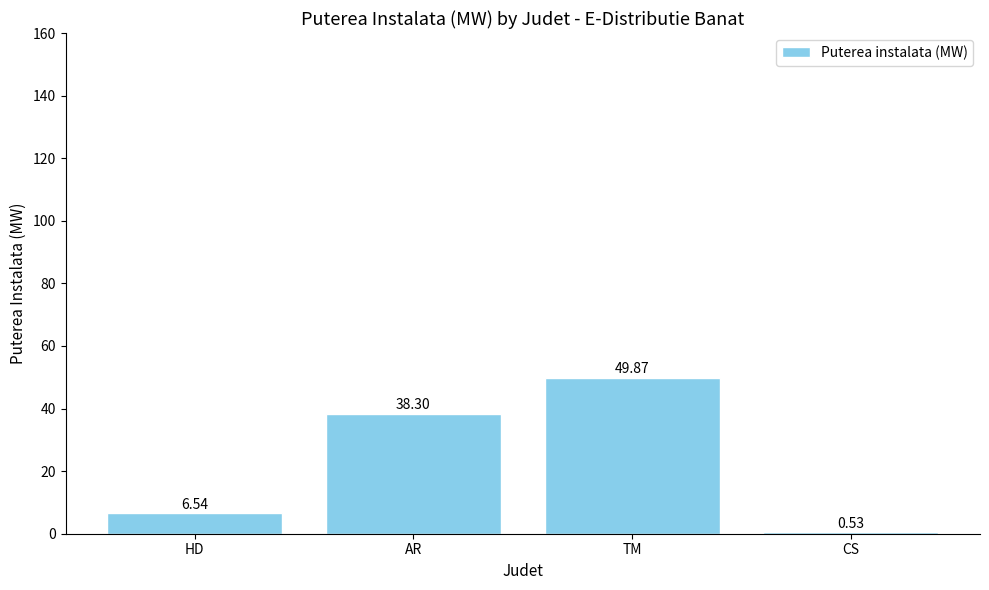

At which label is the value closest to 25?

AR